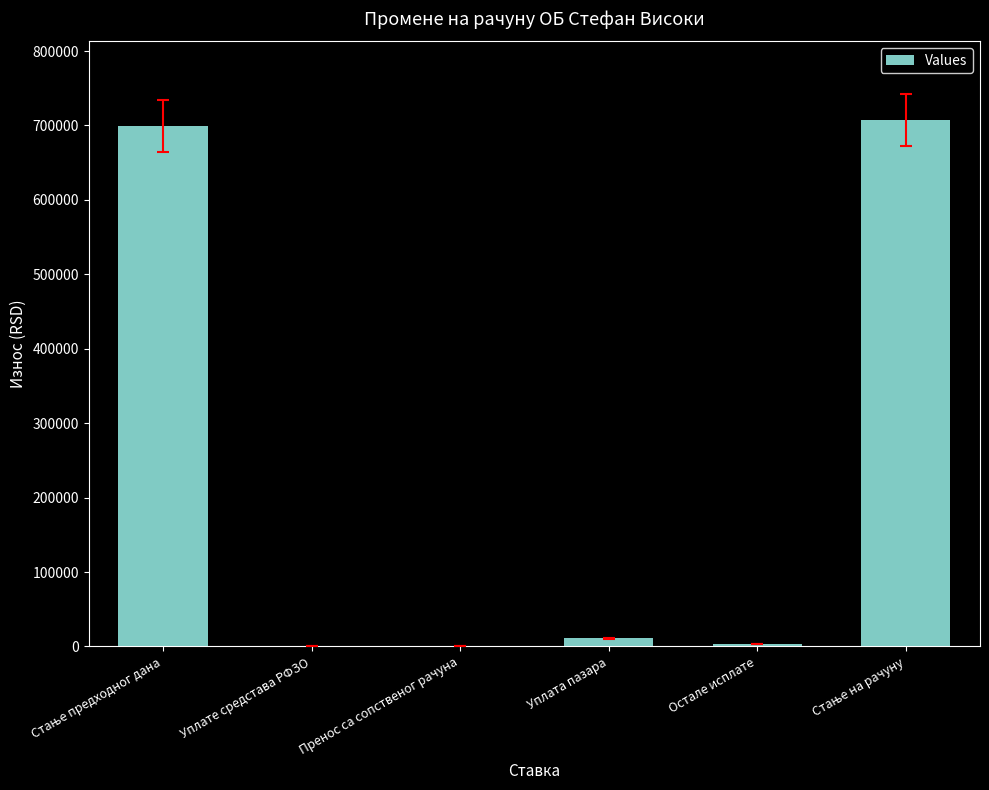

The value at Пренос са сопственог рачуна is 295565.6. True or false?

False